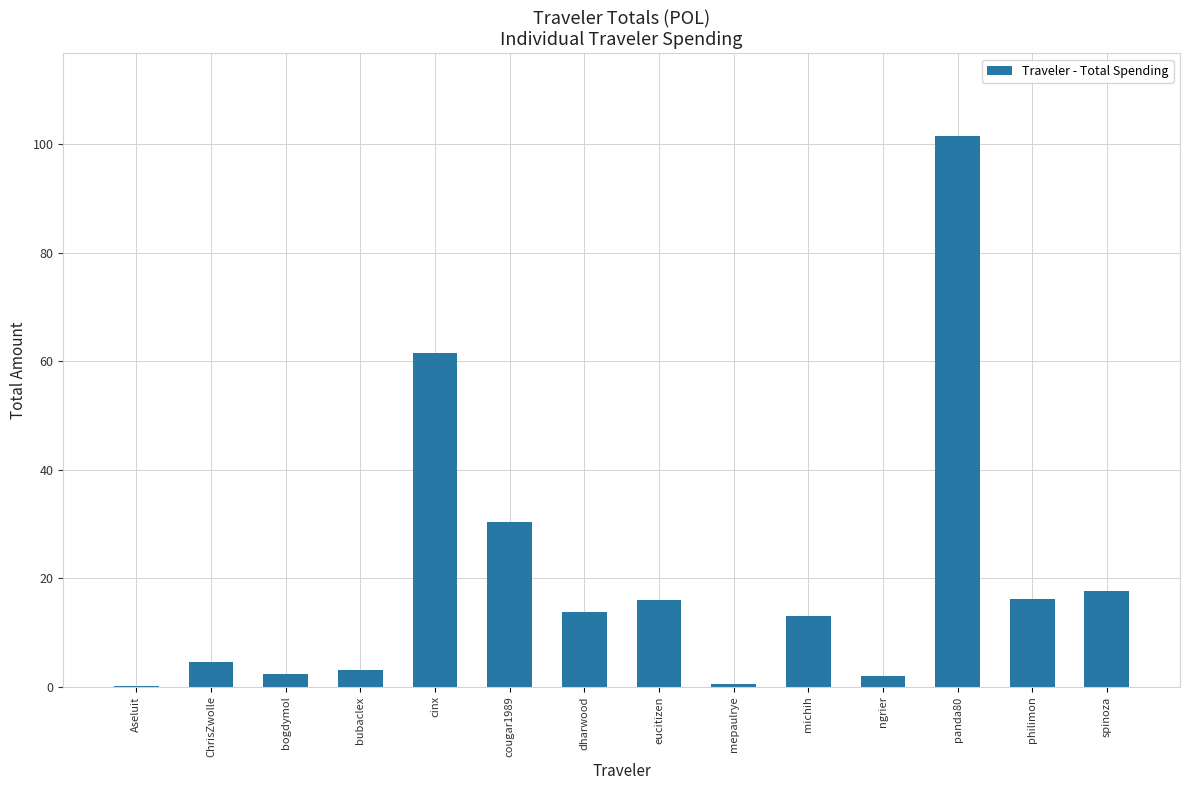

What is the maximum value shown in the chart?

101.6